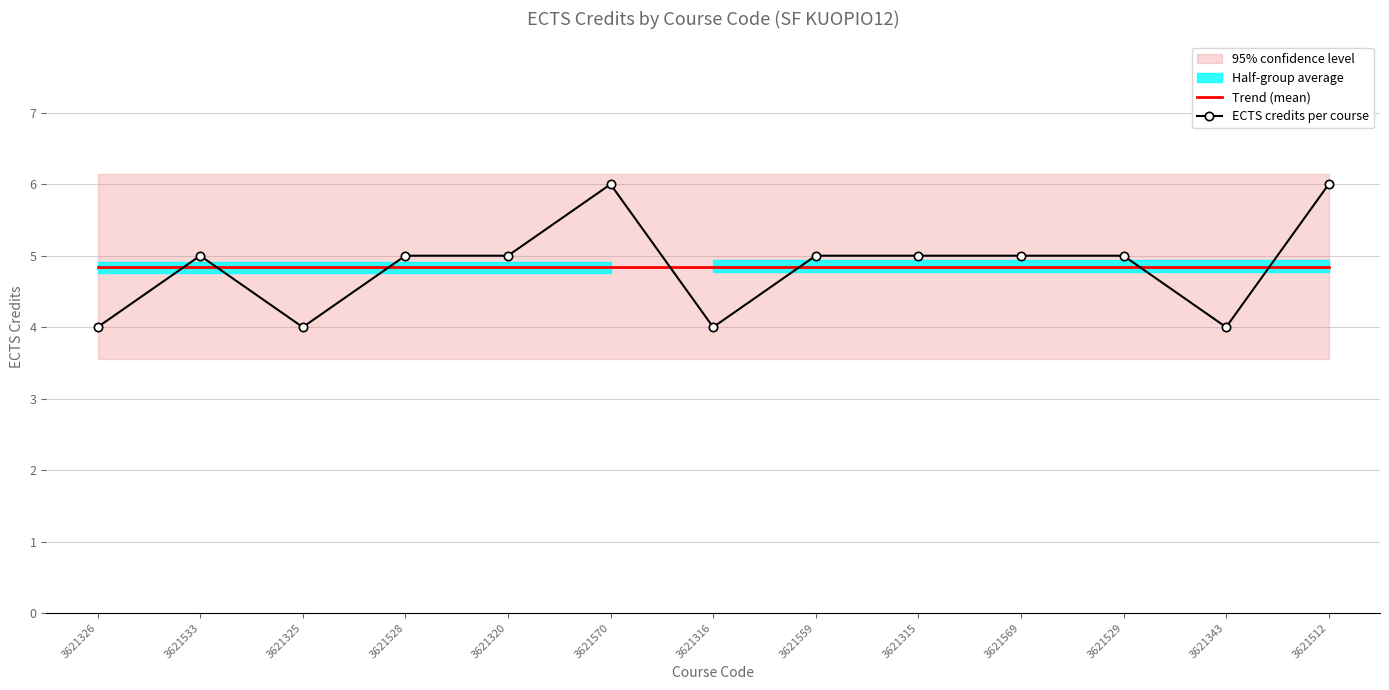

What is the sum of all Trend (mean) values?

63.0